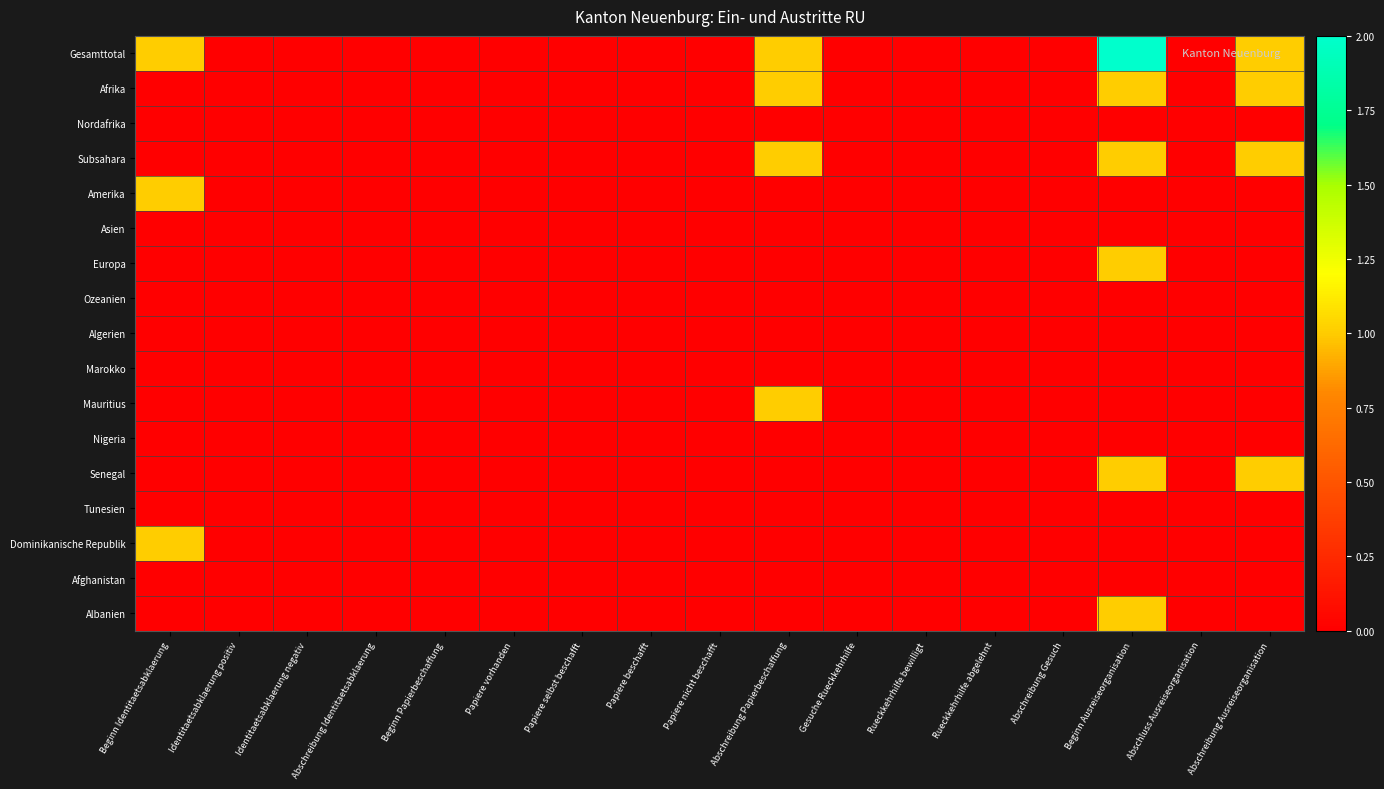

How many data points does each series have?

17